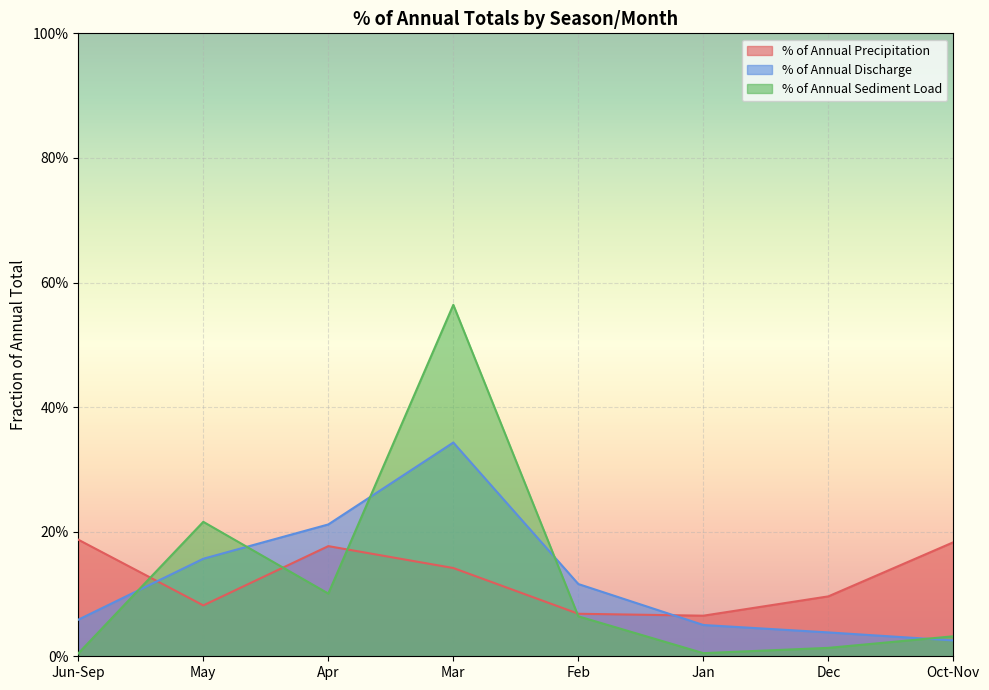

Does the chart display data point markers on the line(s)?

No